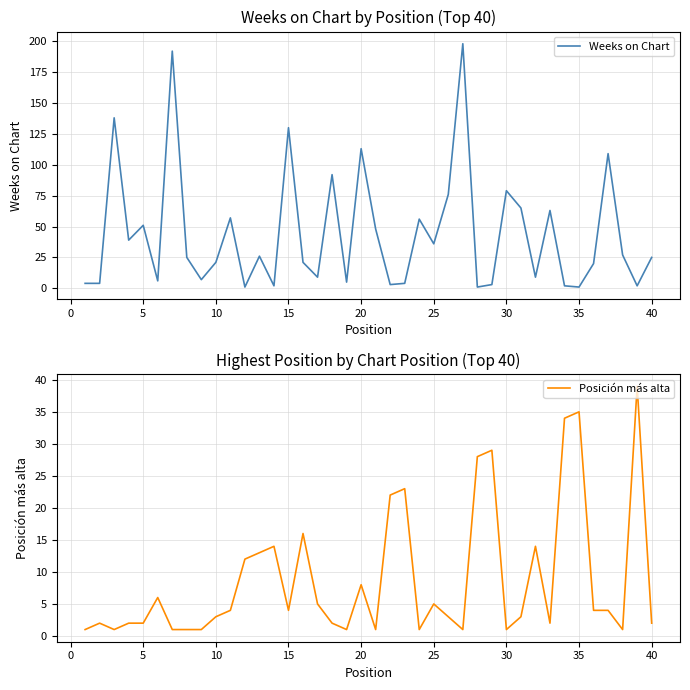

Does the chart display data point markers on the line(s)?

No